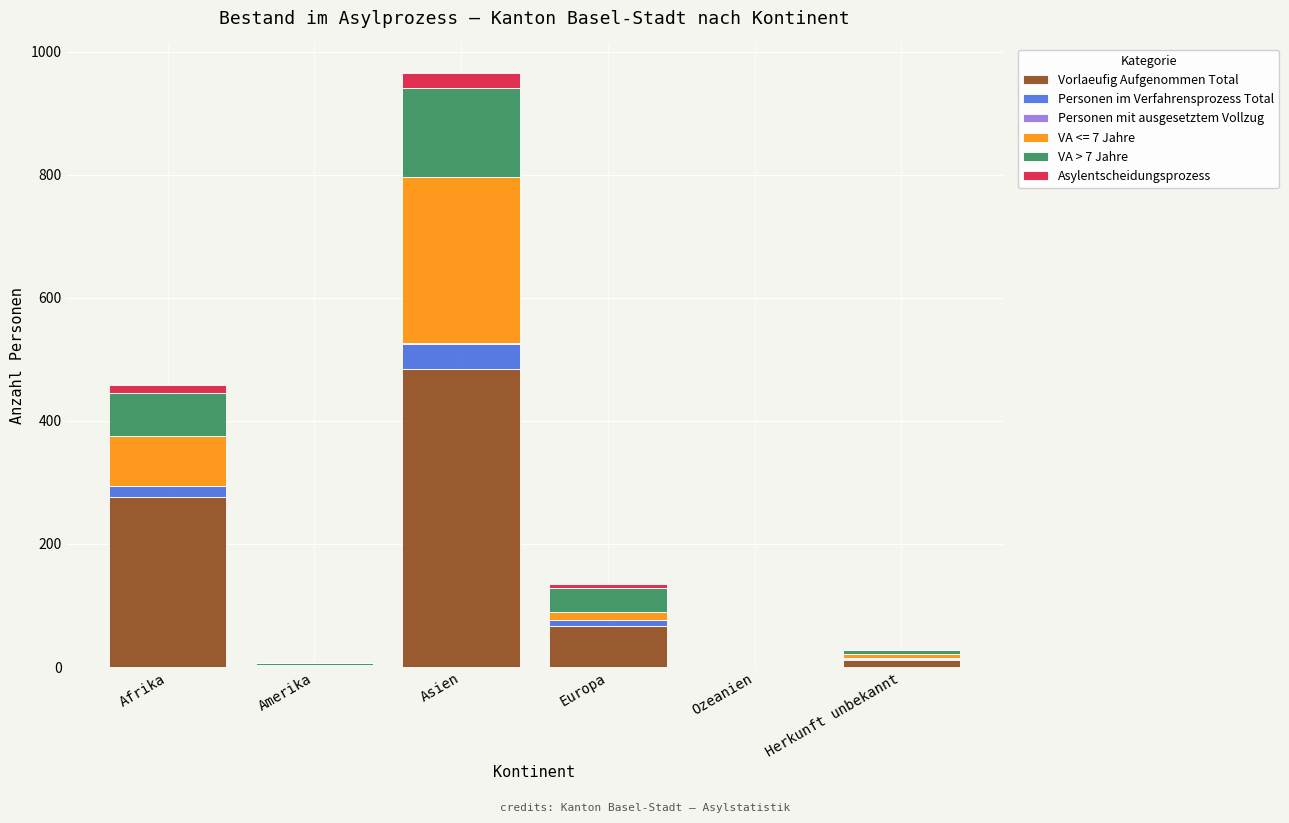

At which category is the sum across all series the highest?

Asien